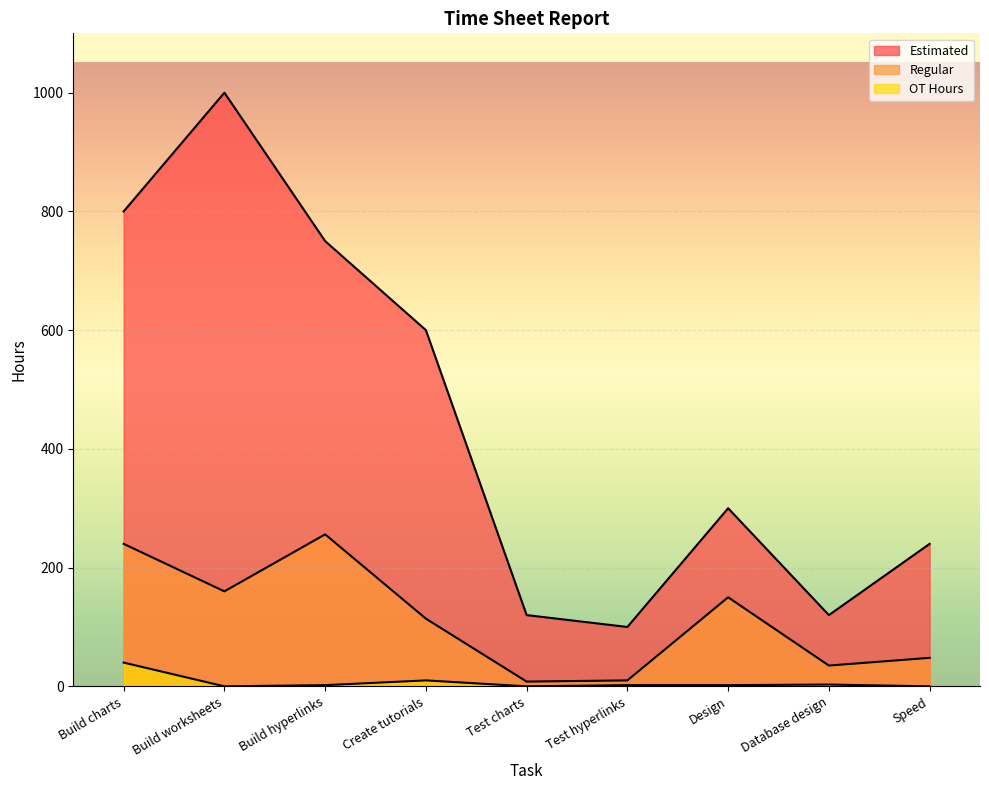

What is the maximum value shown in the chart?

1000